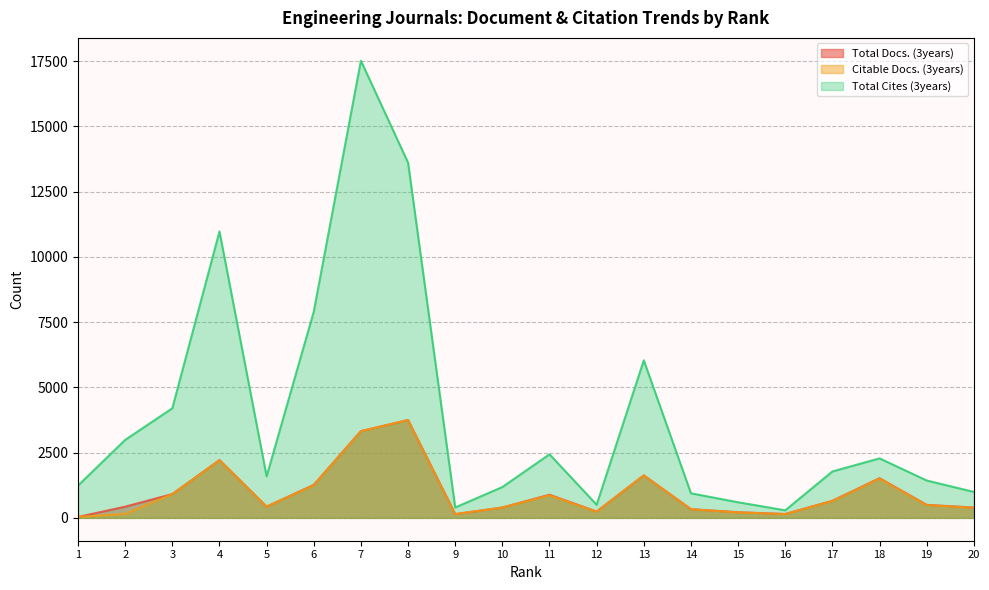

How many lines are shown in the chart?

3